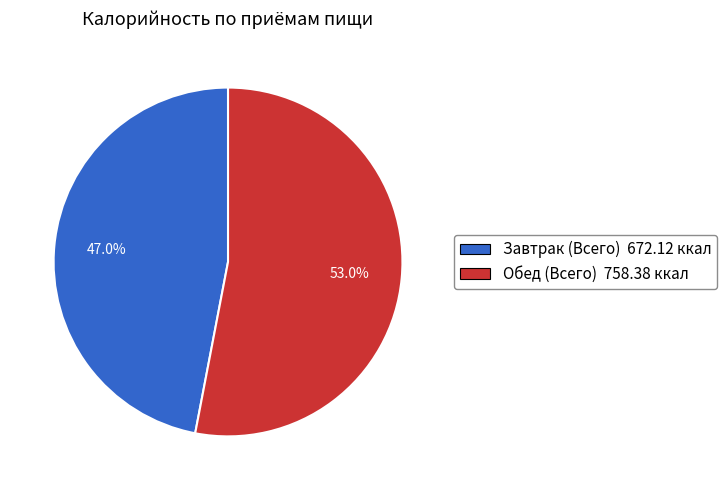

Rank the categories by value from lowest to highest.

Завтрак (Всего), Обед (Всего)